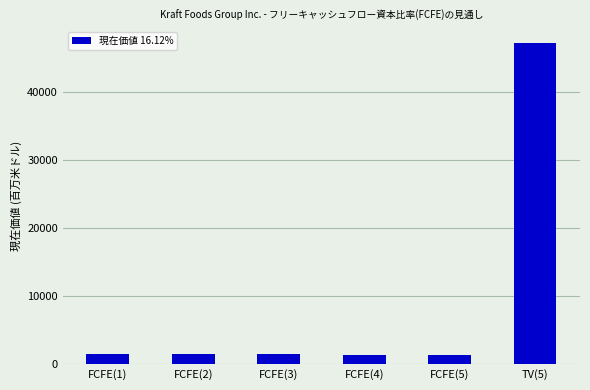

Count the number of data series in this chart.

1